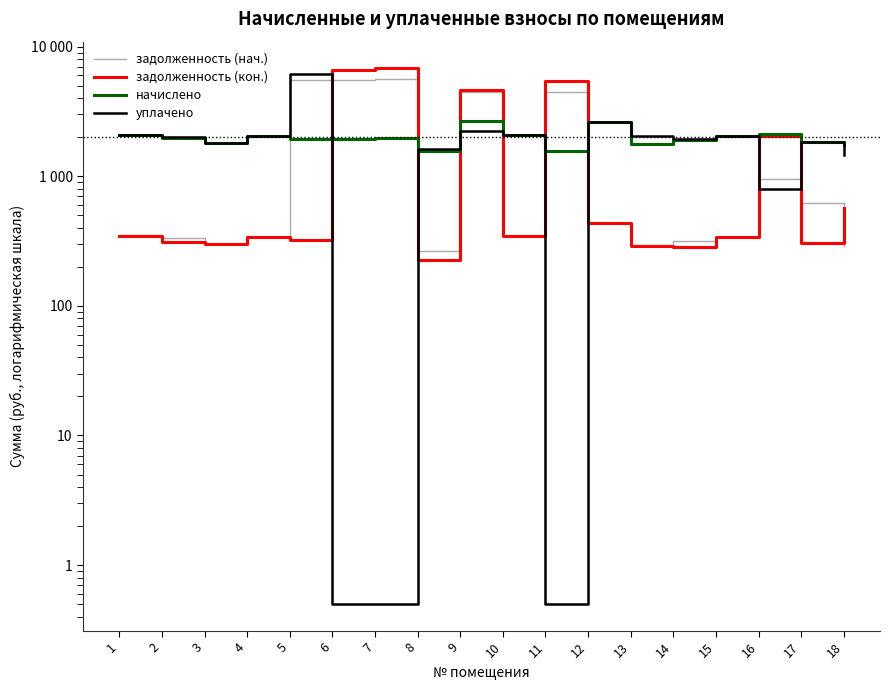

Where do начислено and задолженность (кон.) first cross each other?

5 and 6